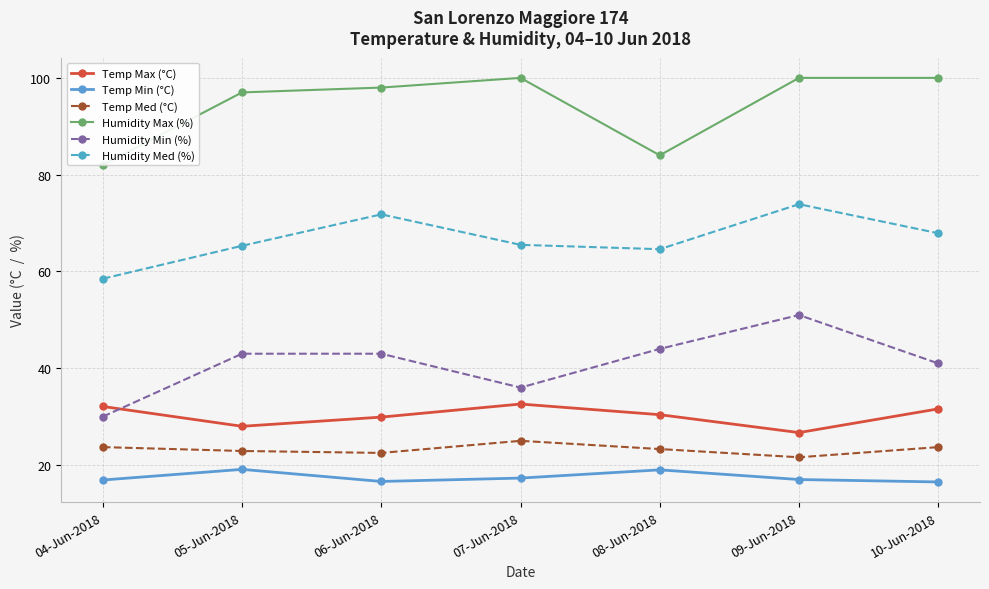

What is the approximate value of Temp Med (°C) at 08-Jun-2018?

23.3